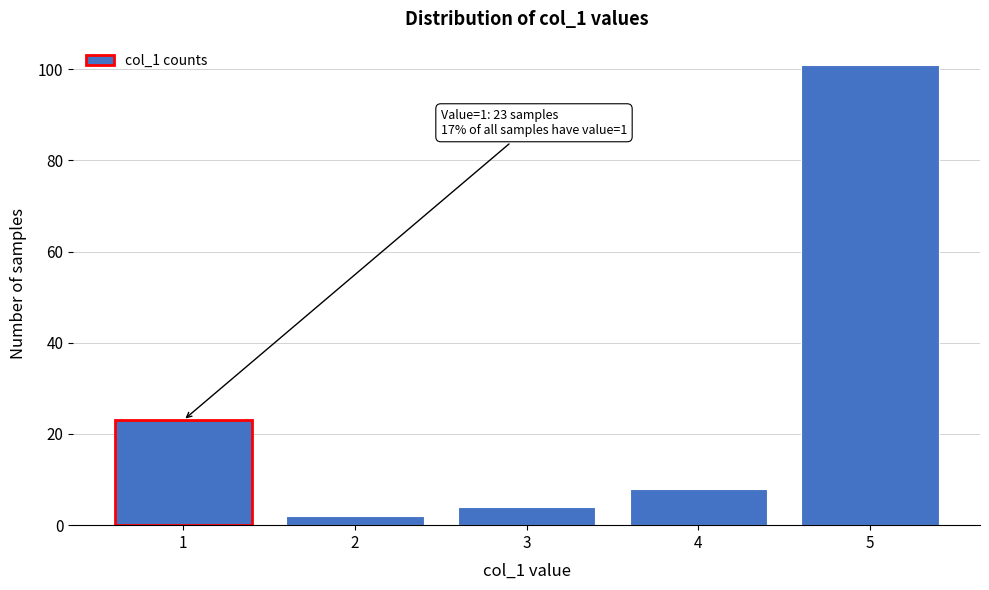

Reading right to left, list all the values displayed in this chart.

5=101	4=8	3=4	2=2	1=23